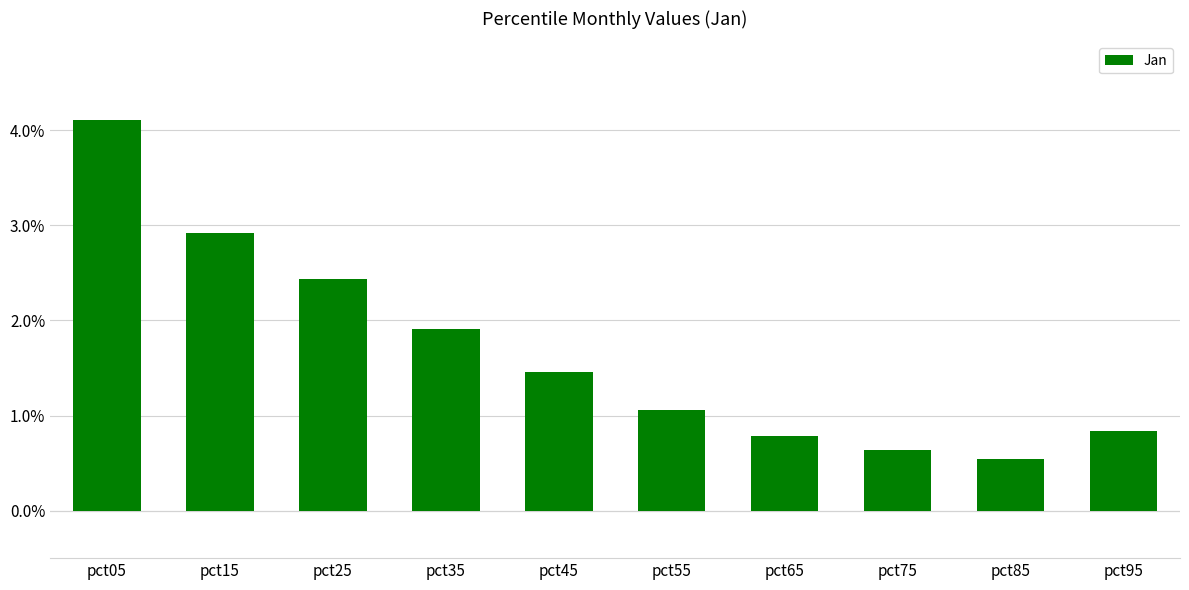

What is the sum of all values?

16.7